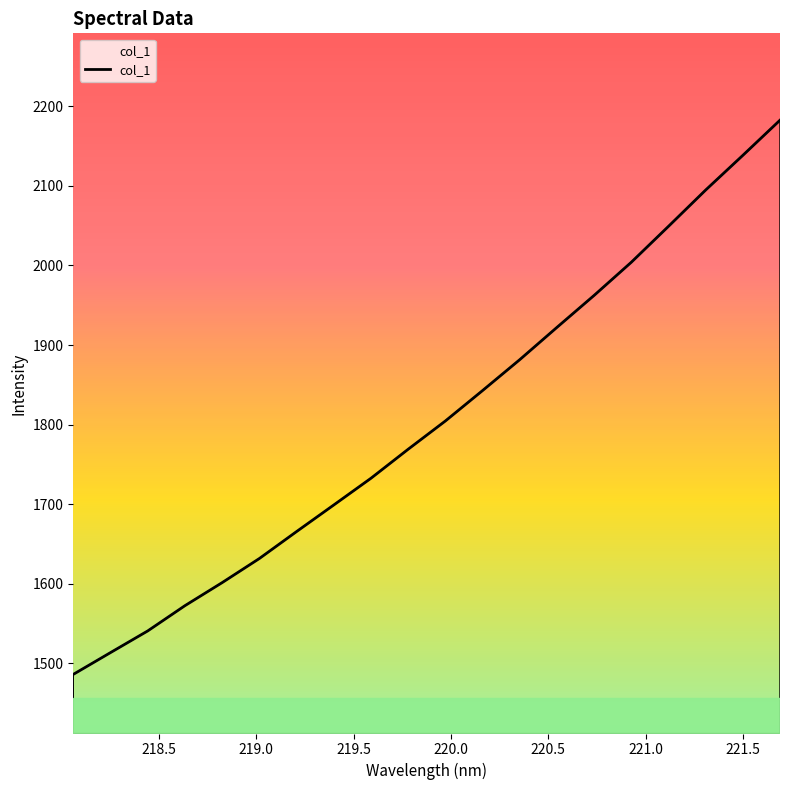

Count the number of data series in this chart.

1